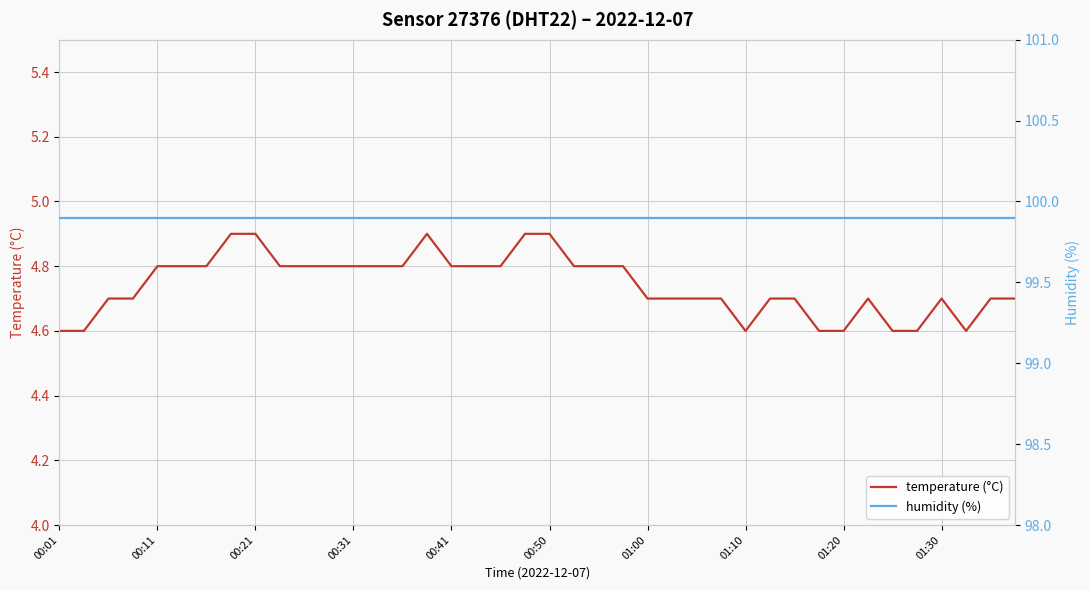

True or false: temperature (°C) has a value of 7.6 at 00:11.

False